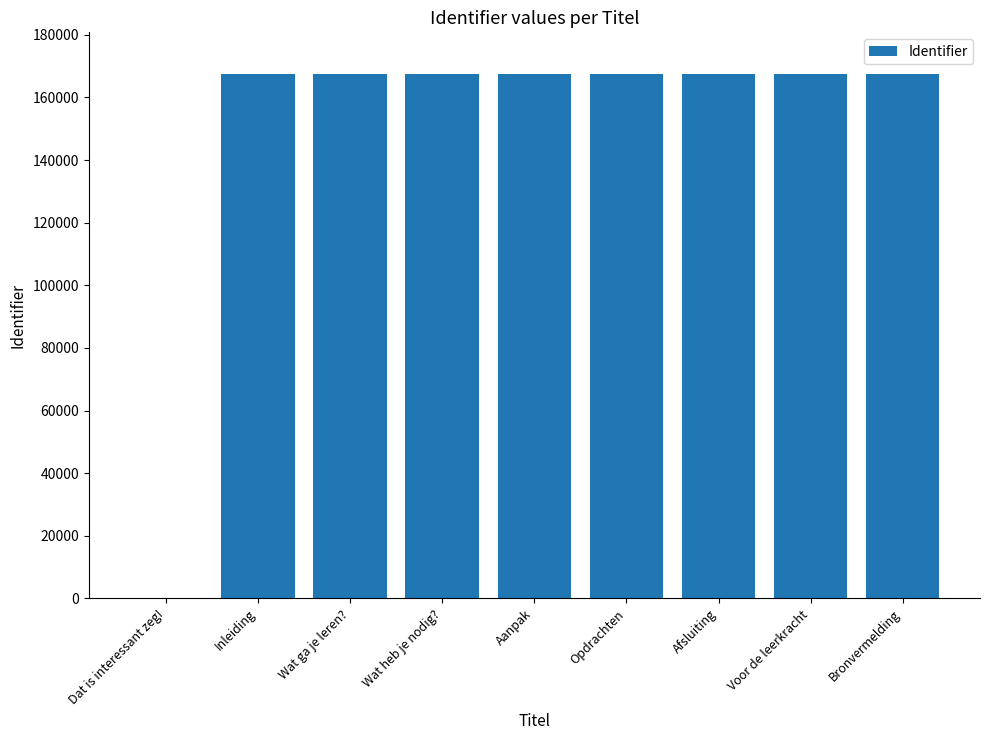

Does the chart contain stacked bars?

No